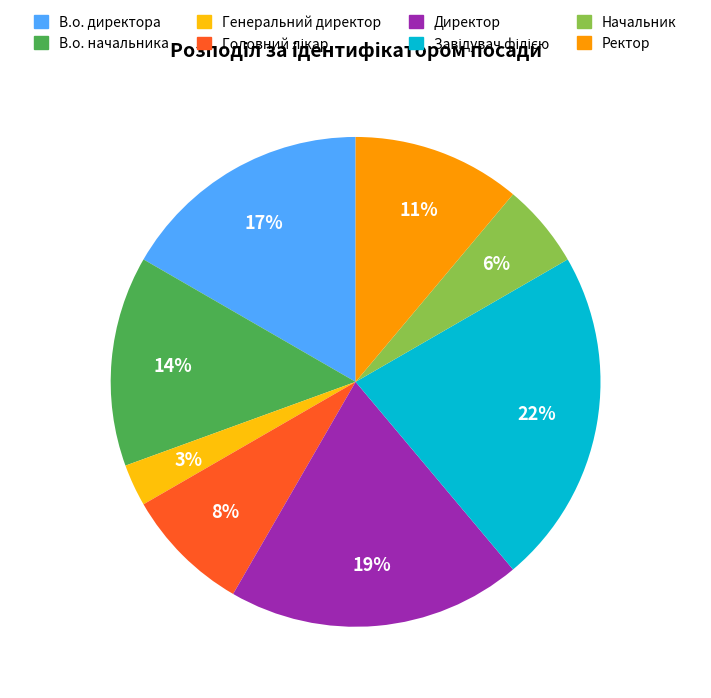

Which slice is the smallest?

Генеральний директор